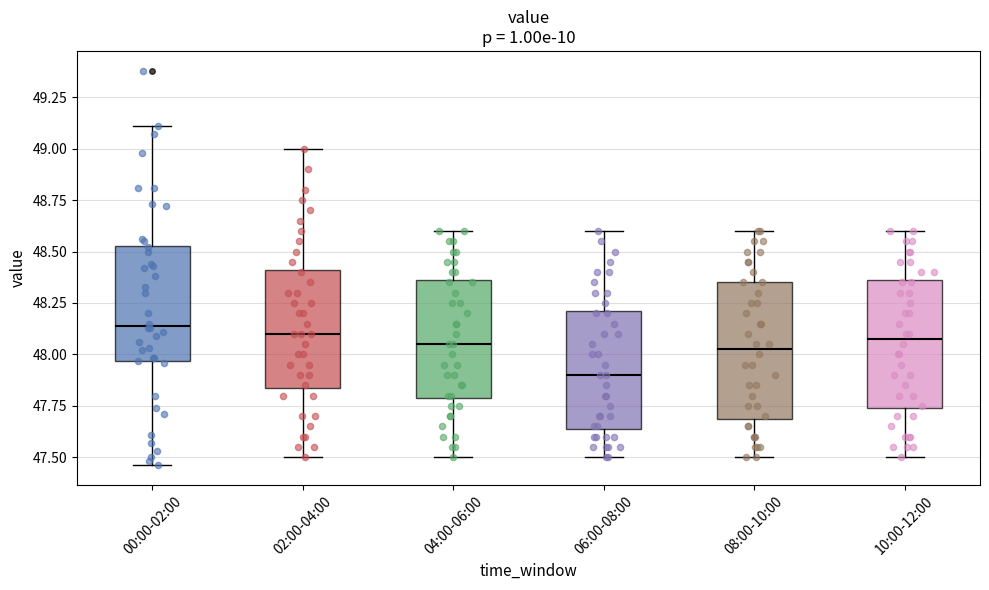

Reading left to right, read every box against the y-axis: the position of its median line, the range the box covers, and the ends of its whiskers. The values are not printed on the chart, so give them approximately, as read against the axis.

00:00-02:00: median 48.15, box 47.95 to 48.55, whiskers 47.45 to 49.10
02:00-04:00: median 48.10, box 47.85 to 48.40, whiskers 47.50 to 49.00
04:00-06:00: median 48.05, box 47.80 to 48.35, whiskers 47.50 to 48.60
06:00-08:00: median 47.90, box 47.65 to 48.20, whiskers 47.50 to 48.60
08:00-10:00: median 48.05, box 47.70 to 48.35, whiskers 47.50 to 48.60
10:00-12:00: median 48.10, box 47.75 to 48.35, whiskers 47.50 to 48.60